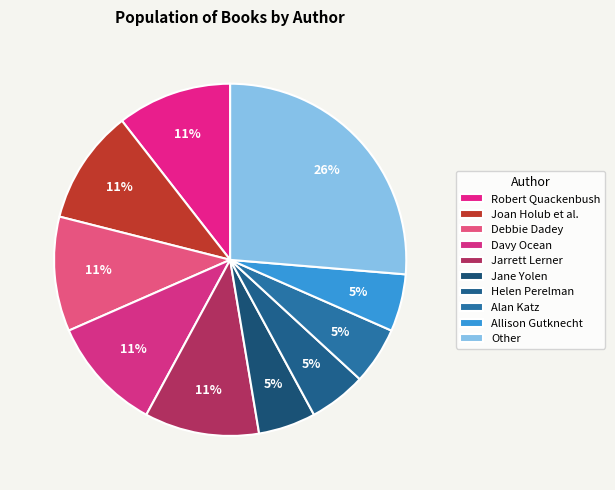

Does any single category account for the majority?

No